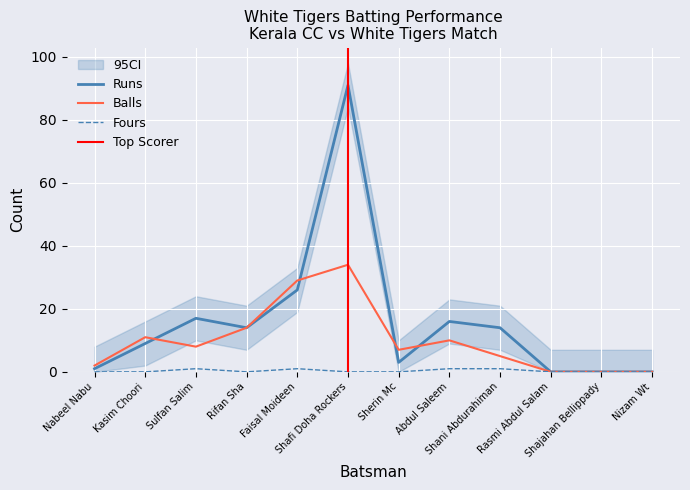

How many data points in Runs are above 14?

4